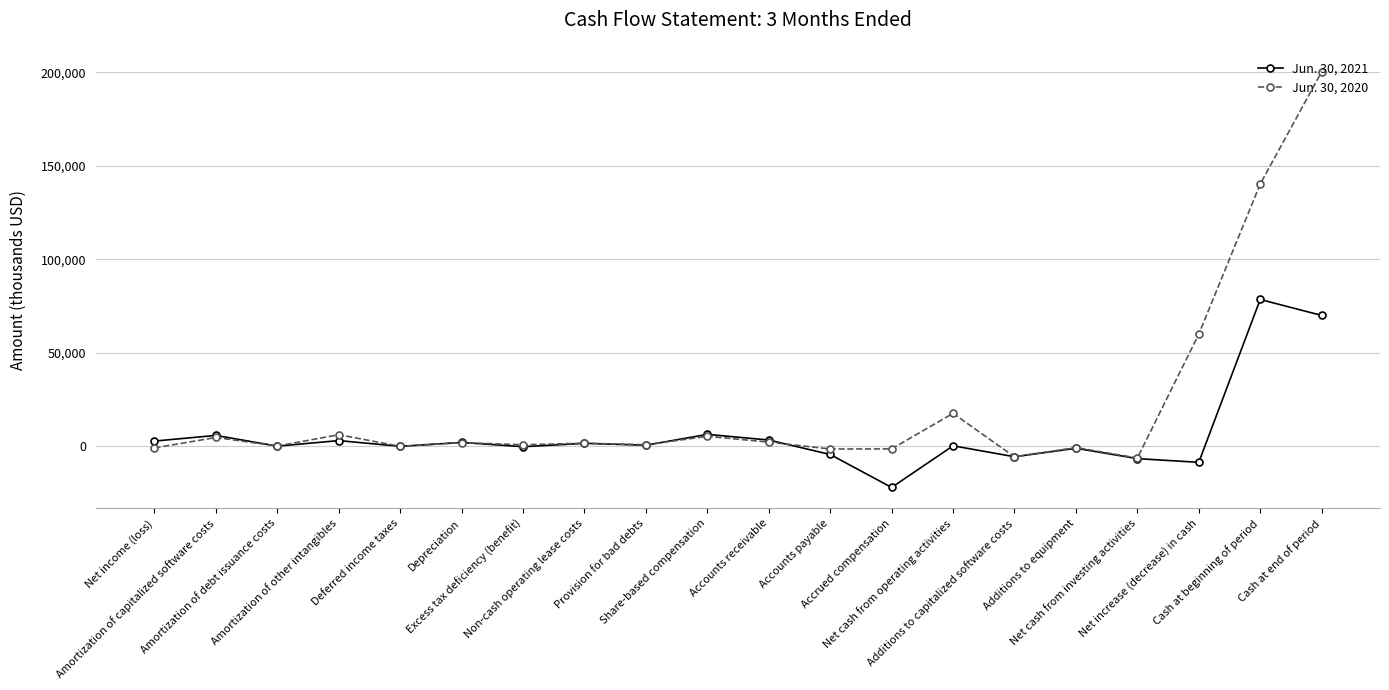

What are all the series names shown in the legend?

Jun. 30, 2021, Jun. 30, 2020